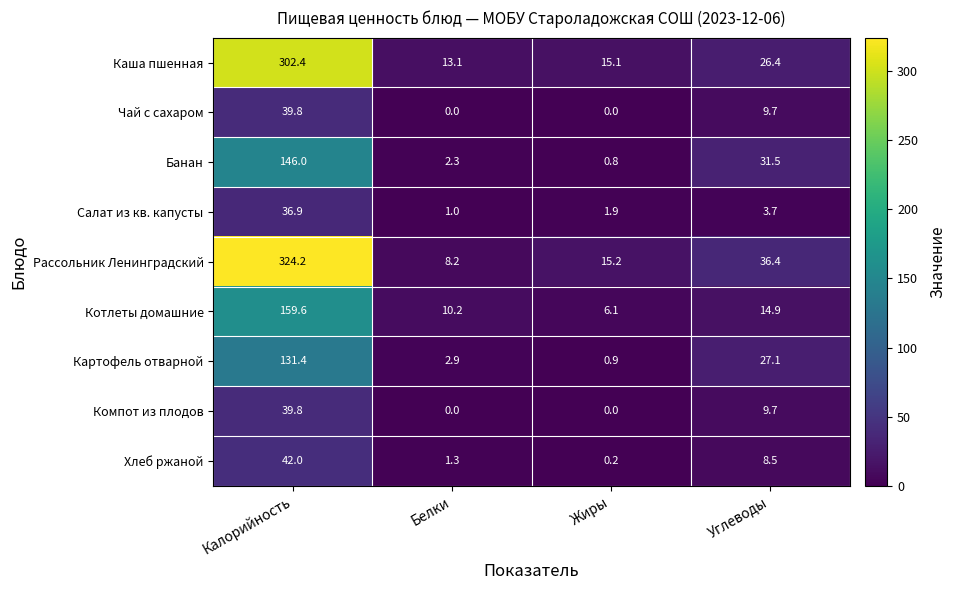

What is the difference between the second highest and second lowest values in the Картофель отварной series?

24.2